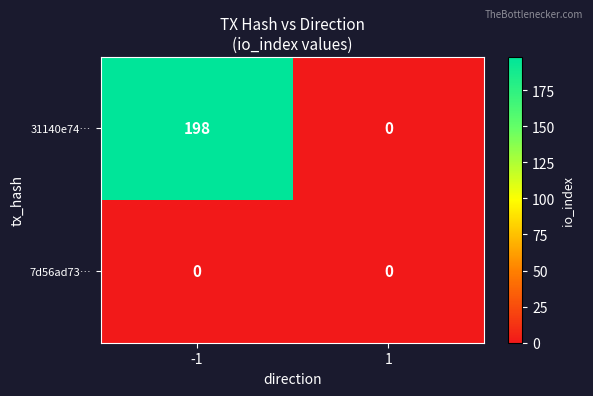

Which series changed the most between -1 and 1?

31140e74…